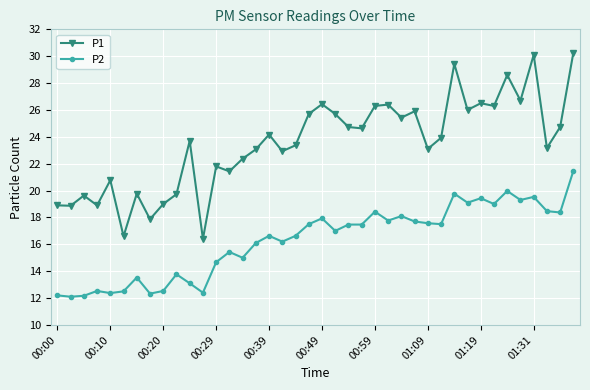

How many distinct data groups are displayed?

2